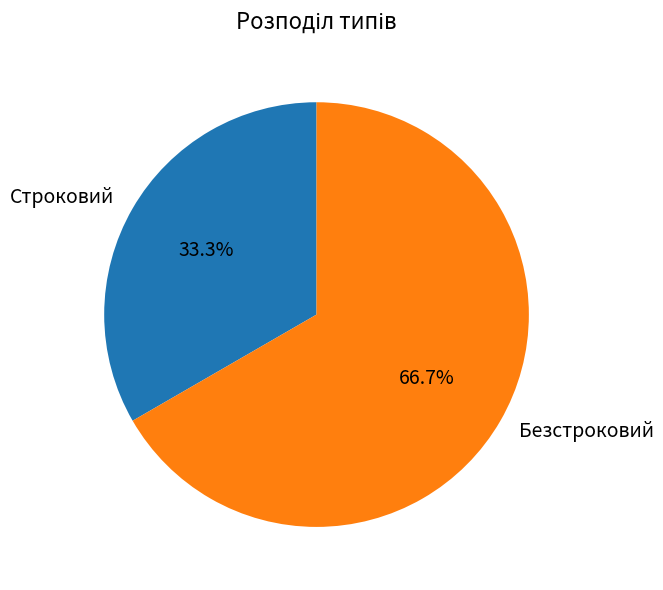

How many segments does this pie chart have?

2